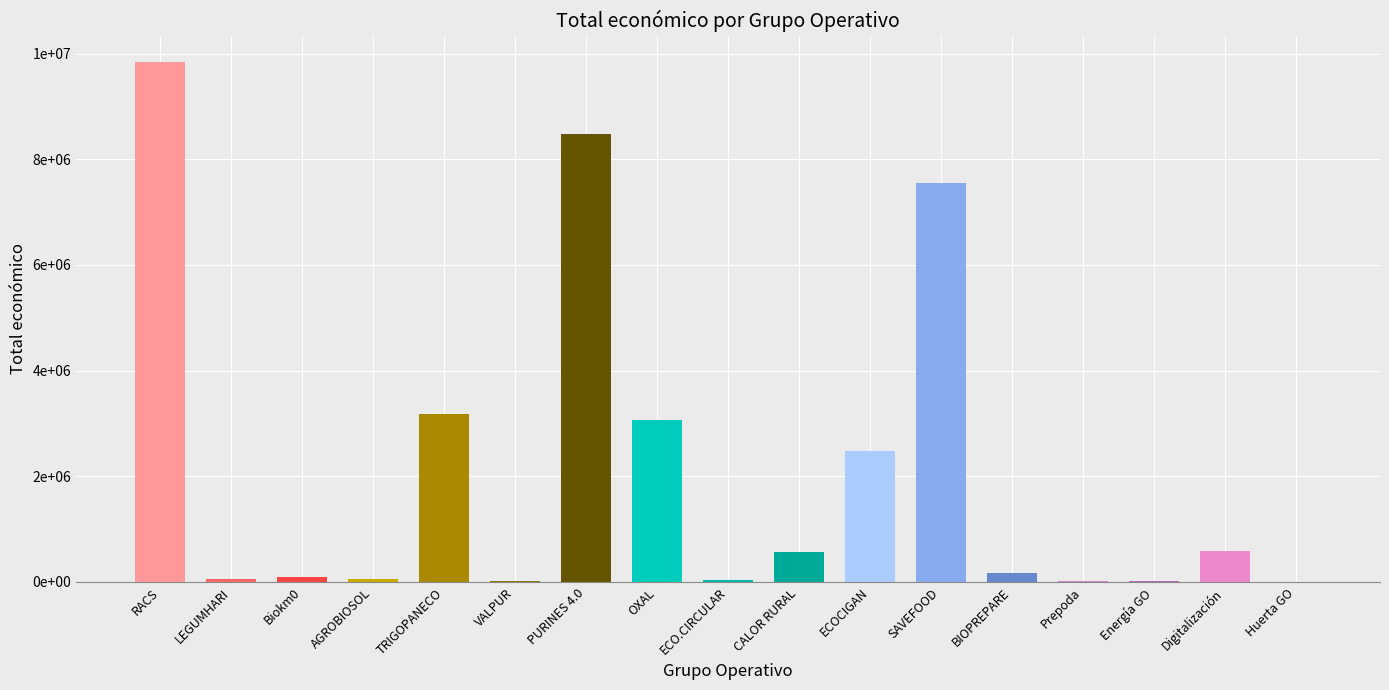

How many series are shown in this chart?

1